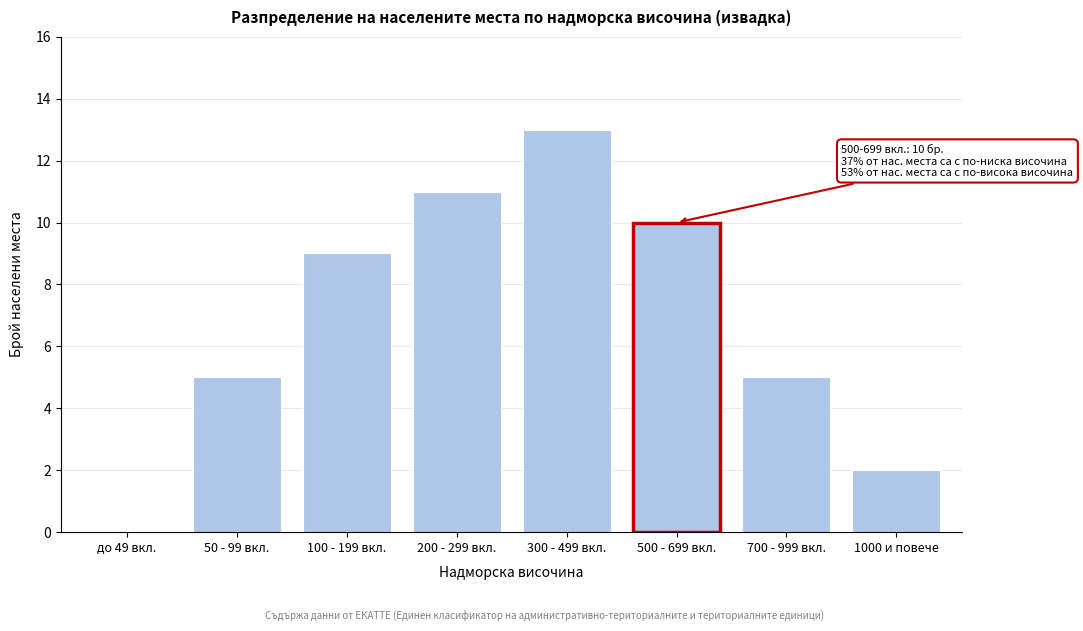

Reading left to right, what are all the values shown in this chart?

до 49 вкл.=0	50 - 99 вкл.=5	100 - 199 вкл.=9	200 - 299 вкл.=11	300 - 499 вкл.=13	500 - 699 вкл.=10	700 - 999 вкл.=5	1000 и повече=2